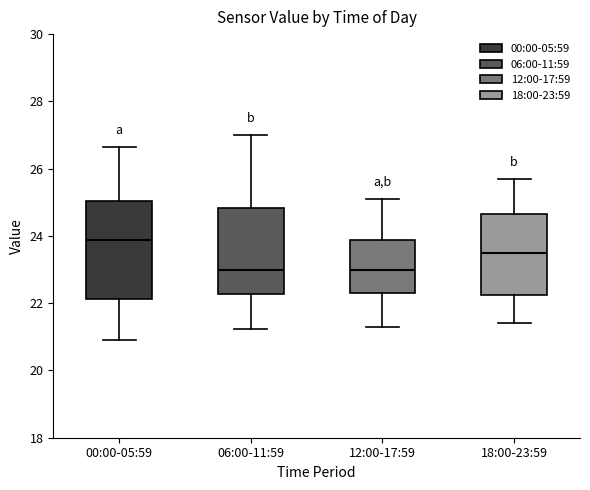

Reading left to right, read every box against the y-axis: the position of its median line, the range the box covers, and the ends of its whiskers. The values are not printed on the chart, so give them approximately, as read against the axis.

00:00-05:59: median 23.8, box 22.2 to 25.0, whiskers 21.0 to 26.6
06:00-11:59: median 23.0, box 22.2 to 24.8, whiskers 21.2 to 27.0
12:00-17:59: median 23.0, box 22.4 to 23.8, whiskers 21.4 to 25.2
18:00-23:59: median 23.6, box 22.2 to 24.6, whiskers 21.4 to 25.8